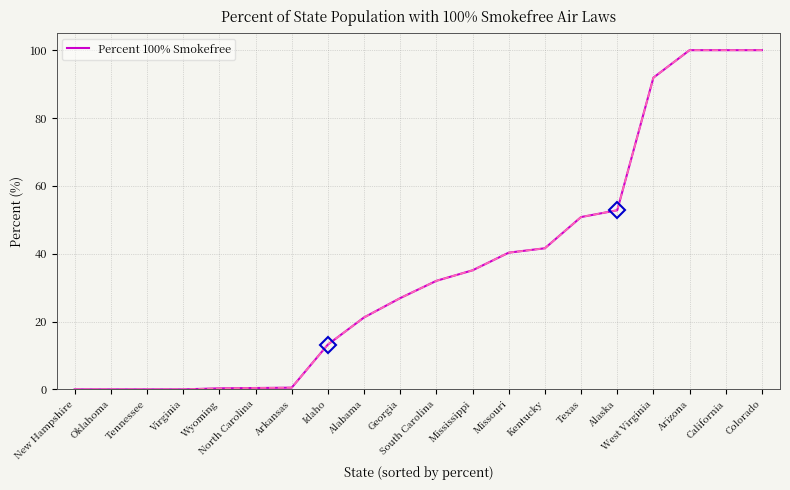

Read the value at West Virginia.

91.9